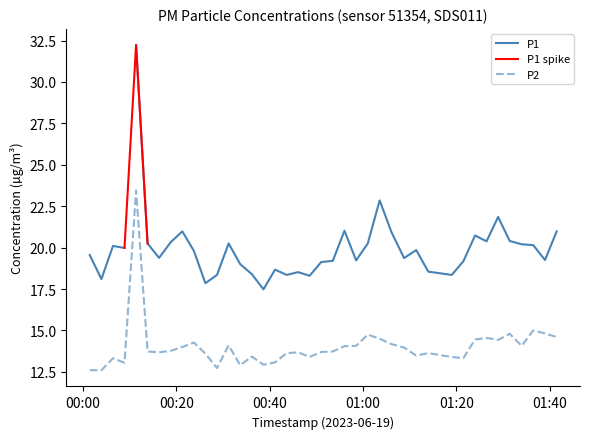

The value at 2023-06-19T00:38:40 is 22.7. True or false?

False